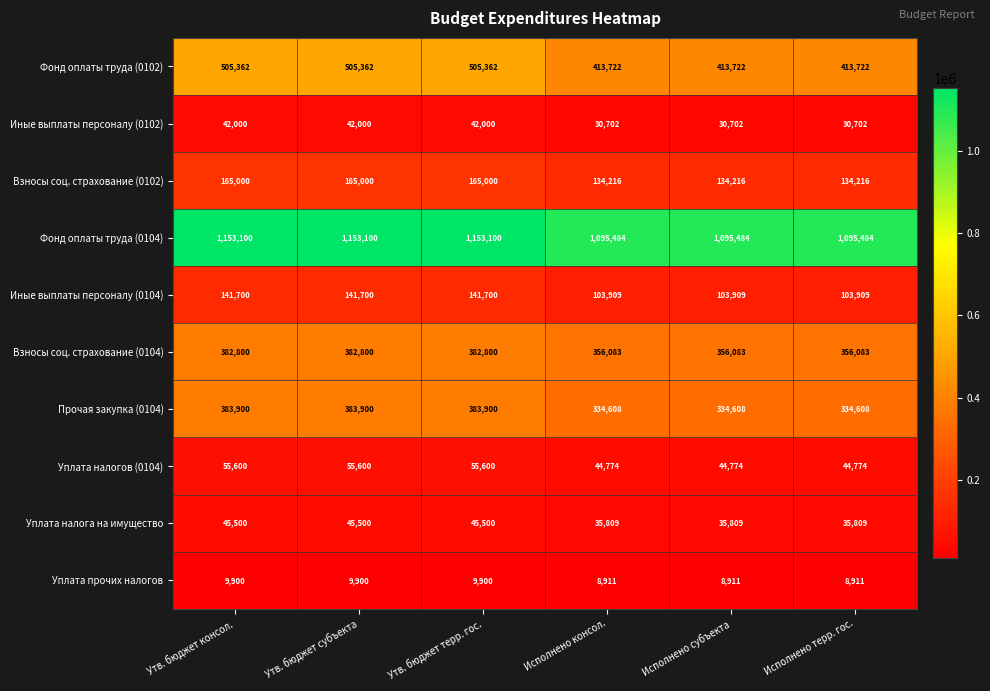

What is the difference between the maximum and minimum values in the Прочая закупка (0104) series?

49292